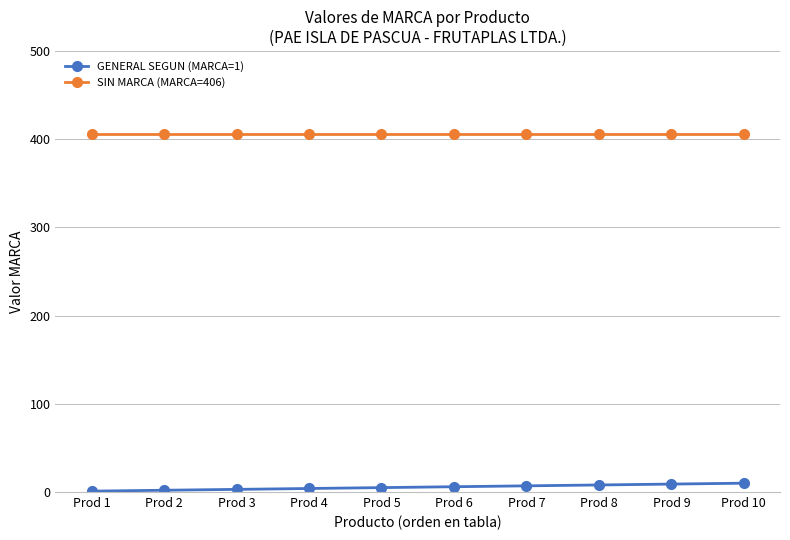

Is the value of SIN MARCA (MARCA=406) at Prod 2 greater than the value of GENERAL SEGUN (MARCA=1) at Prod 10?

Yes